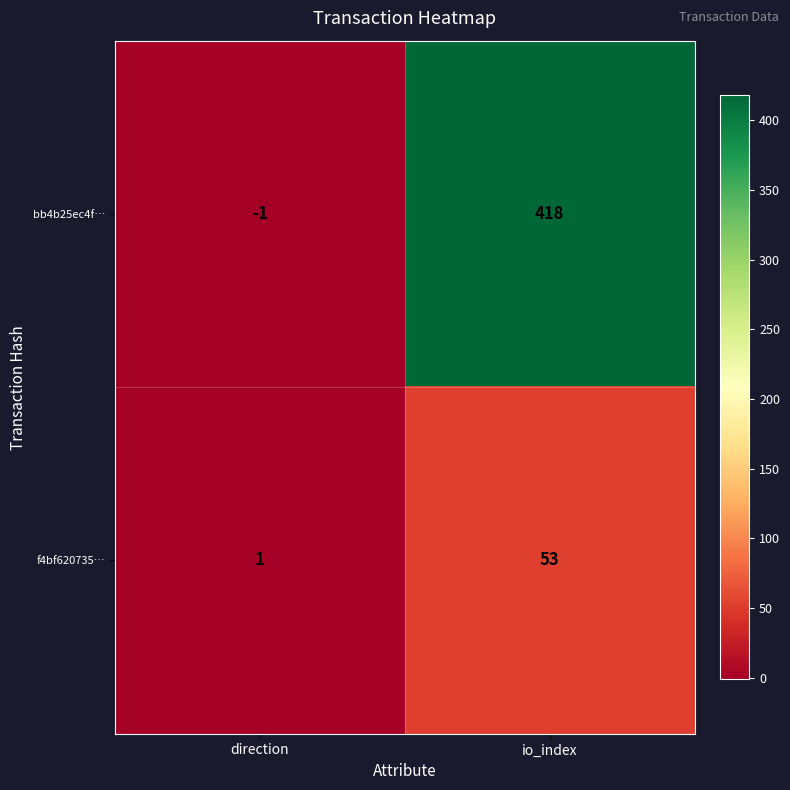

Where is bb4b25ec4f… nearest to the value 208?

direction